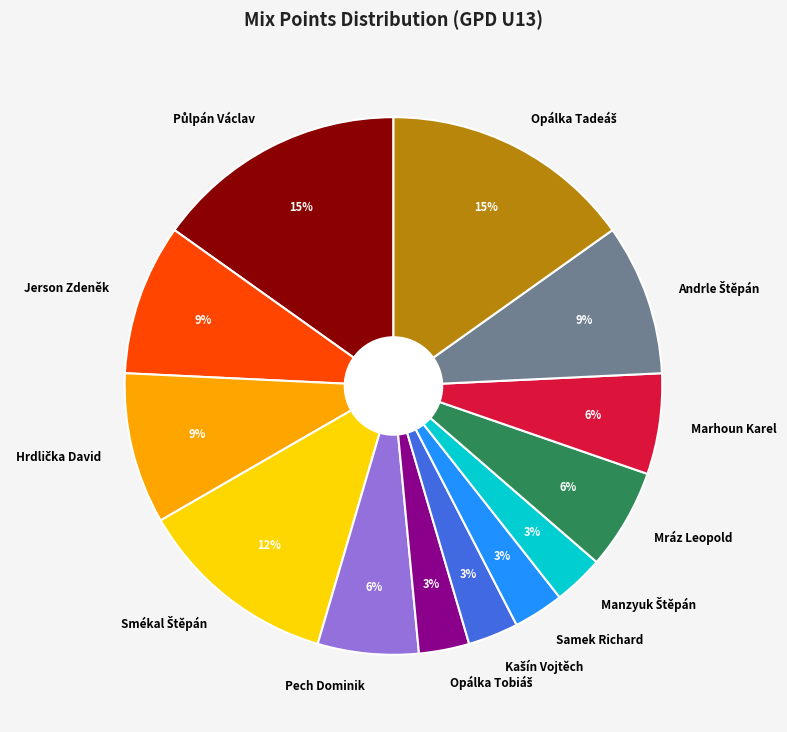

The Samek Richard slice represents 3% of the pie. True or false?

True